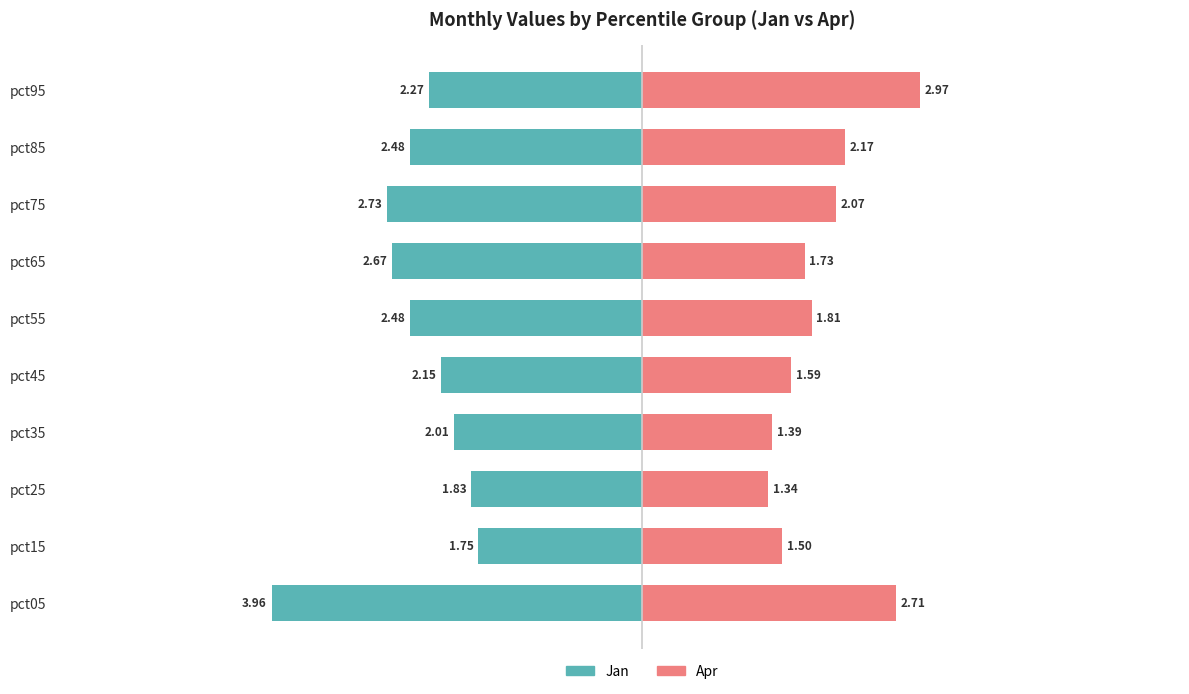

Is it true that Jan (Public) equals -3.9 at pct85?

False